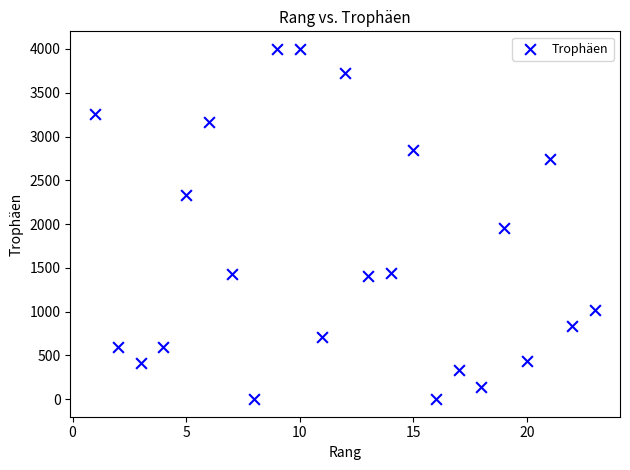

What Y value in the scatter plot is closest to 2000?

1952